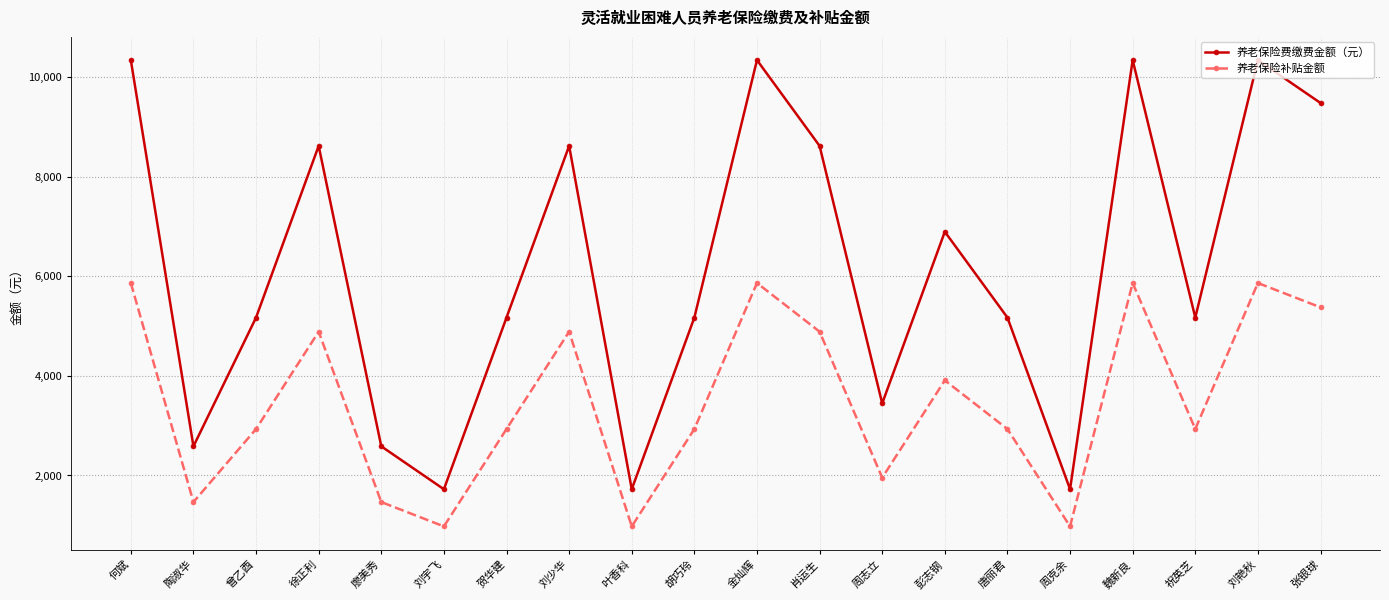

How many series are shown in this chart?

2